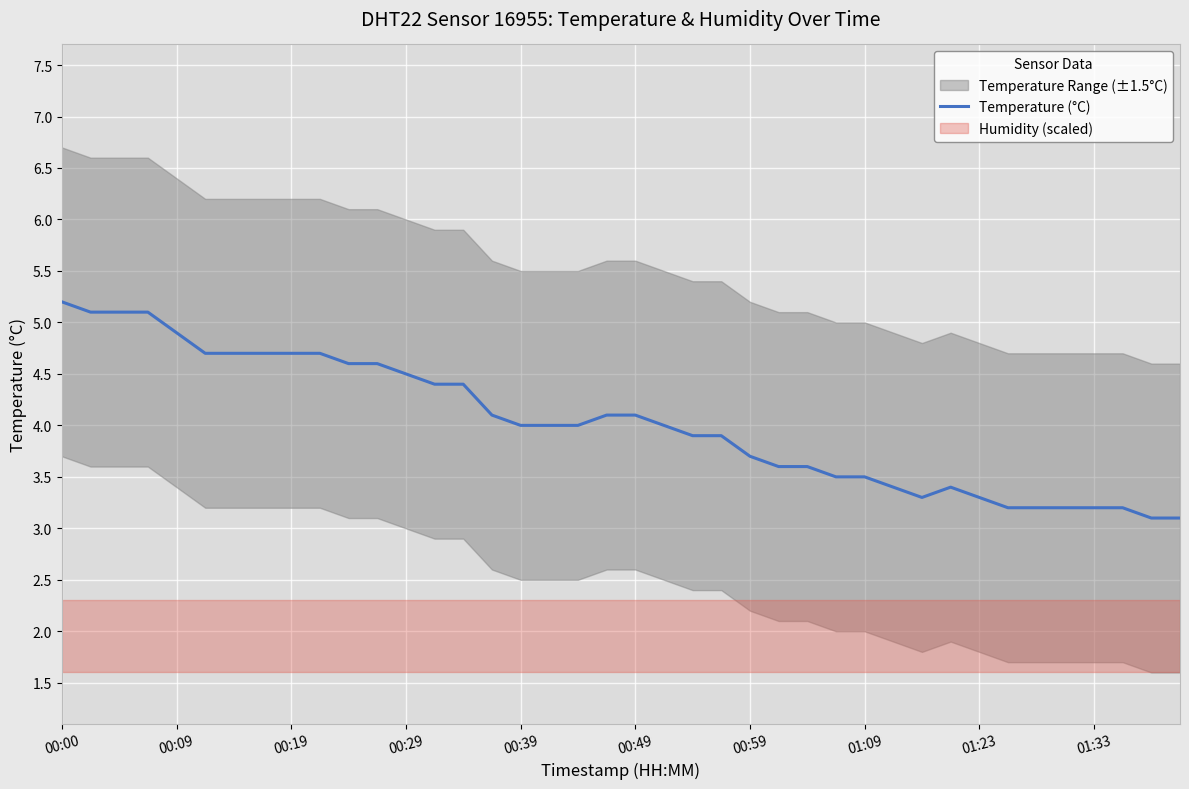

What is the change in value from 14 to 37?

-1.2